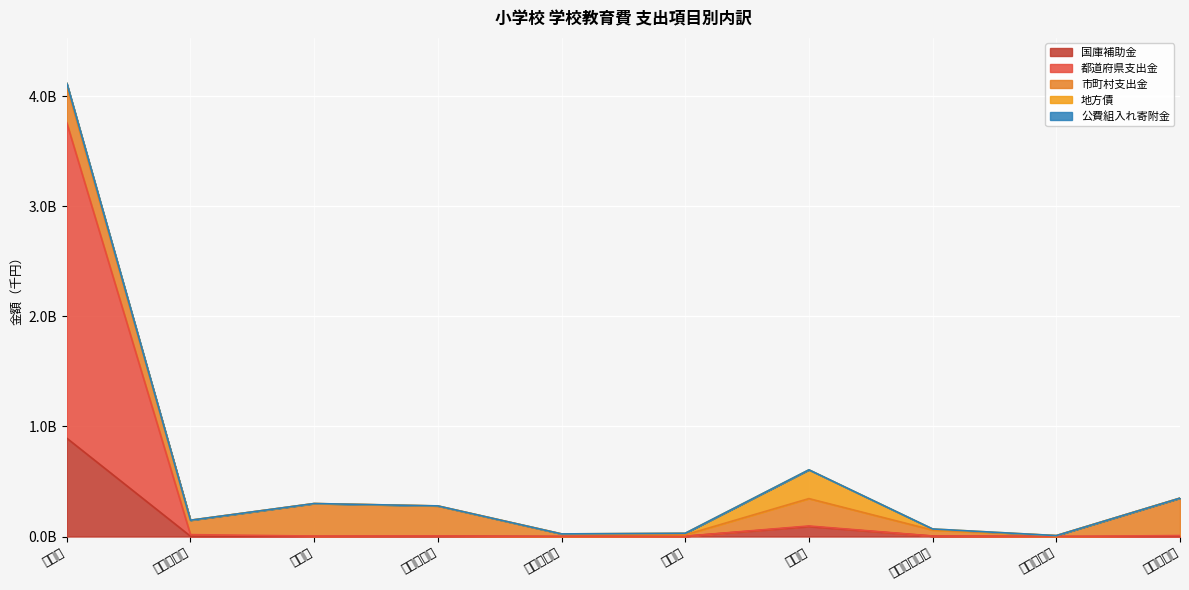

Which has a higher value, 教育活動費 or 所定支払金?

教育活動費